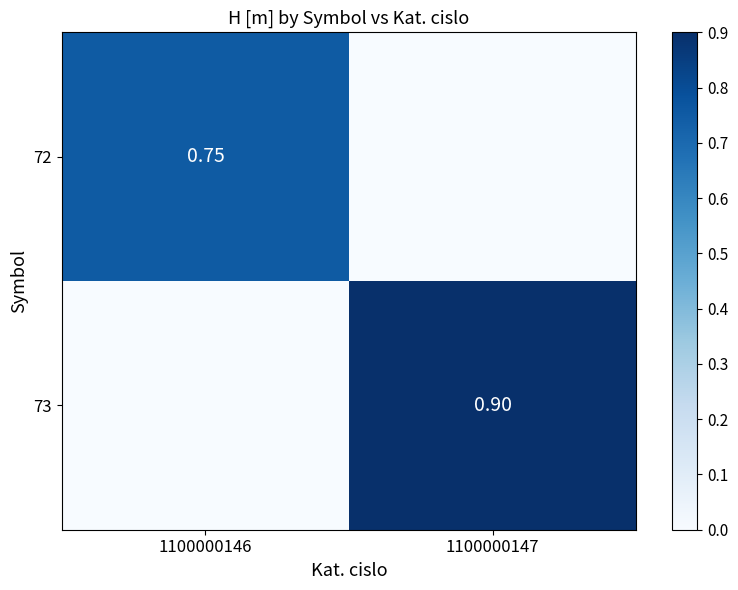

Count the 72 values in the range 0 to 1.

2